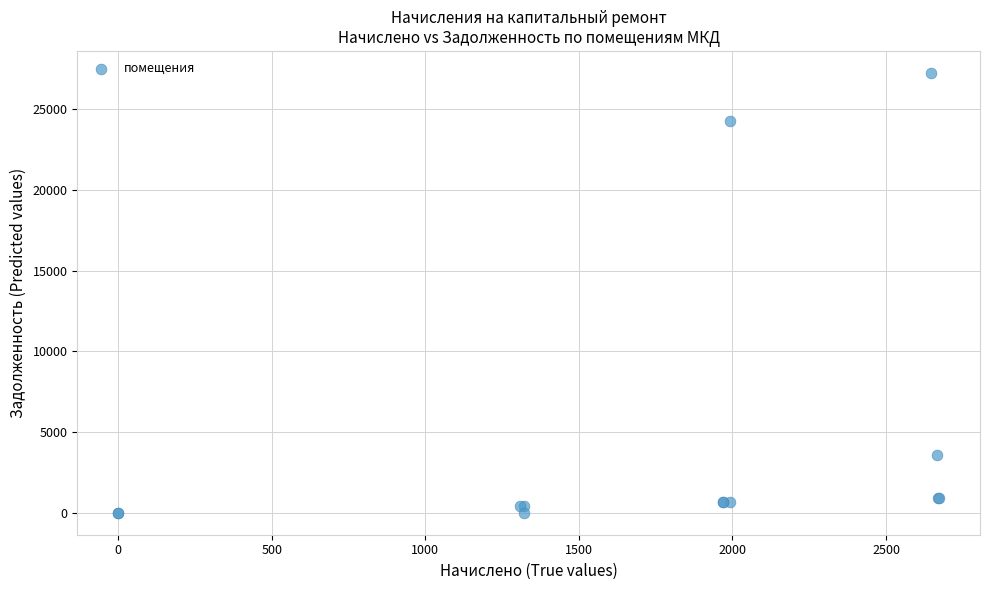

What Y value in the scatter plot is closest to 13619?

3584.9